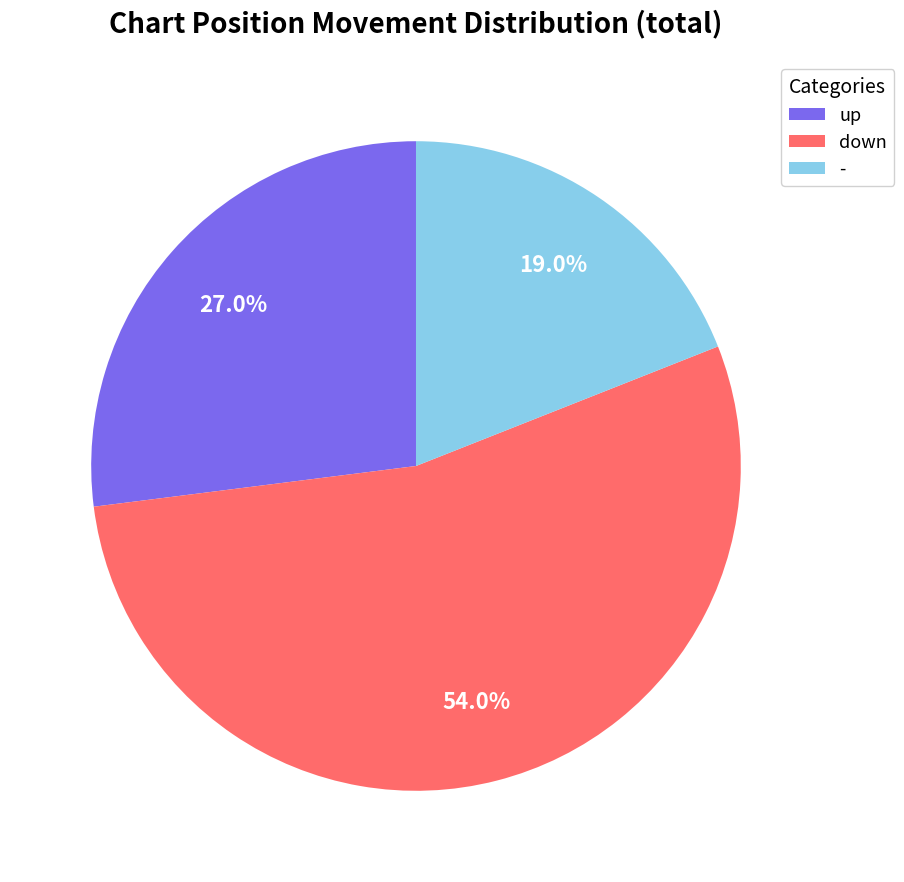

Between down and -, which is larger?

down